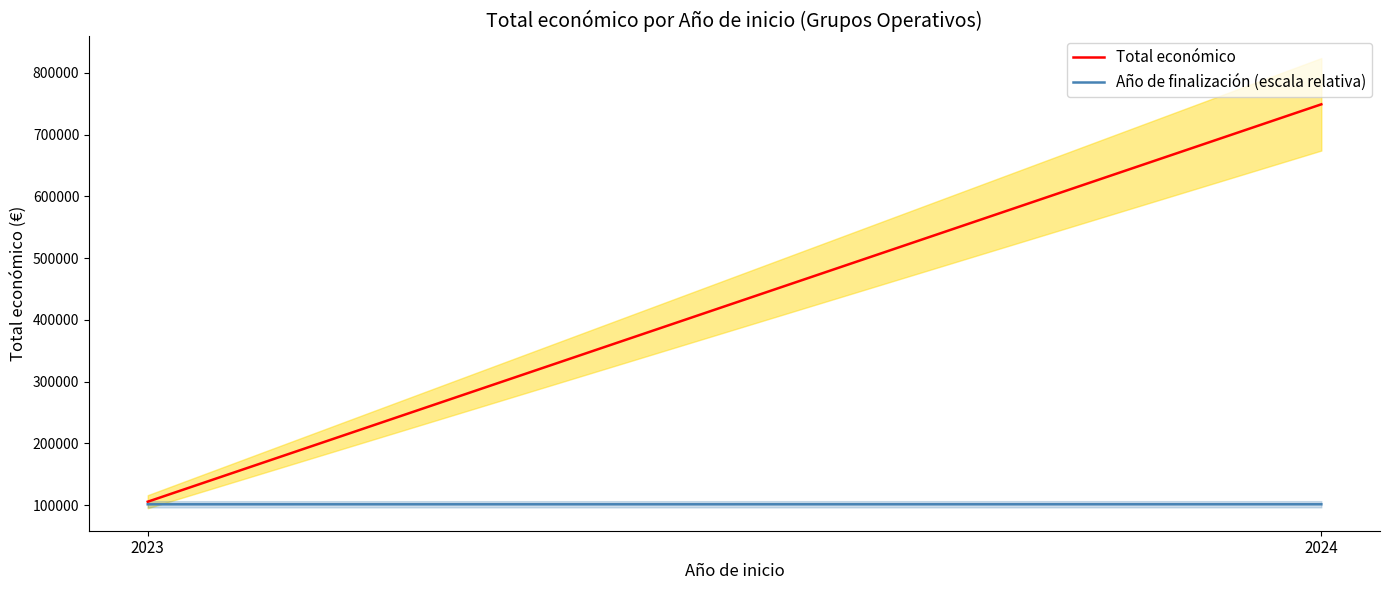

True or false: Año de finalización (escala relativa) has a value of 141162 at 2024.

False